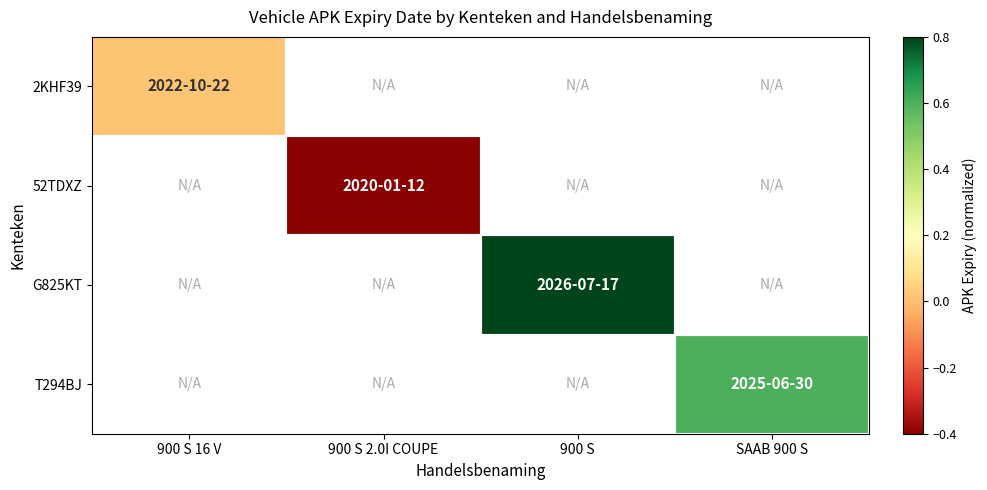

How many values in T294BJ are above zero?

1